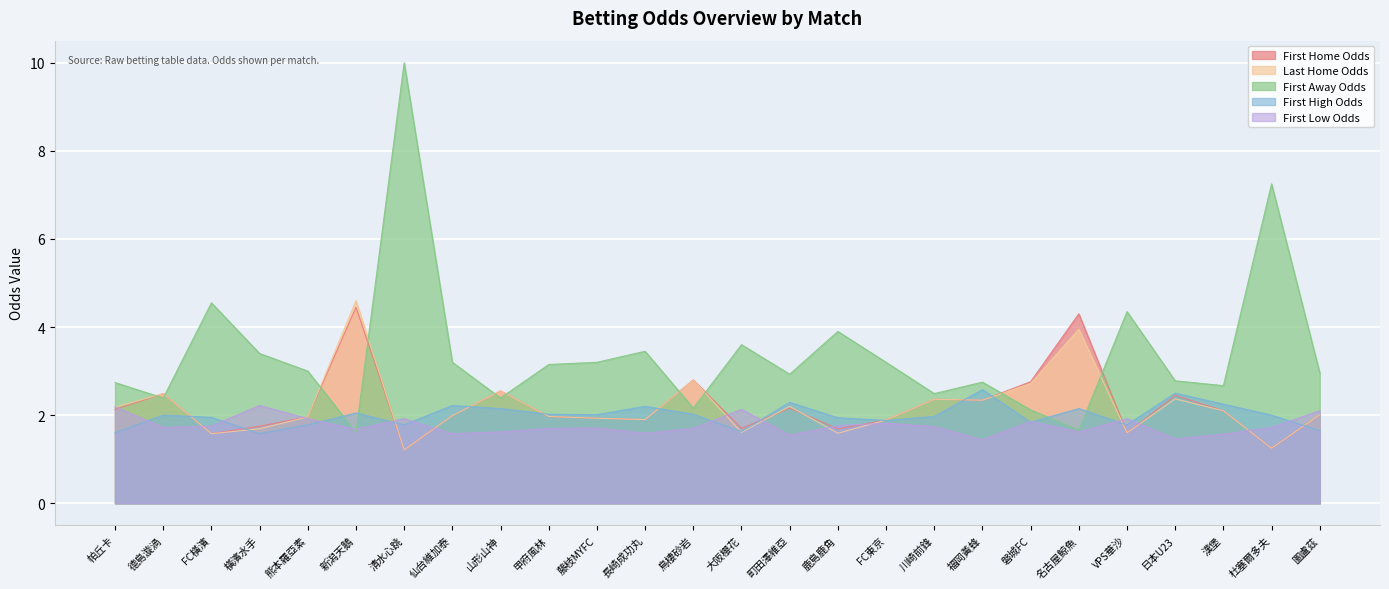

Where do first_high and first_away first cross each other?

熊本羅亞素 and 新潟天鵝